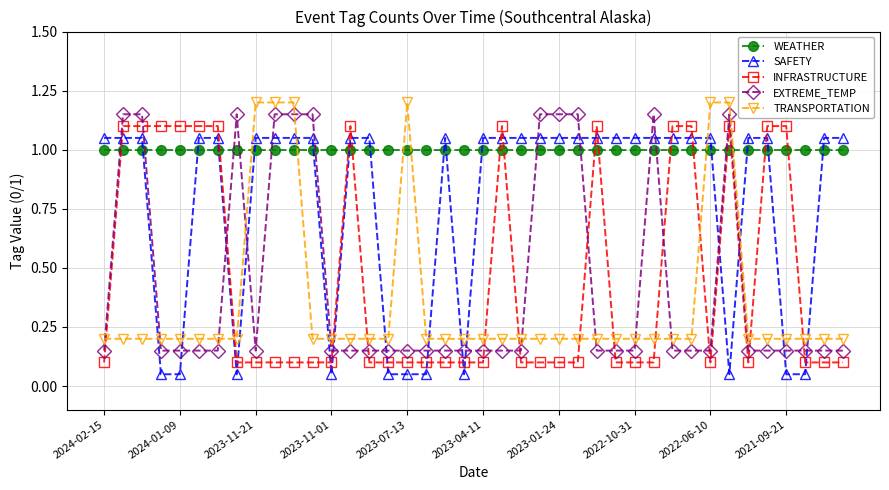

What is the greatest value displayed?

1.2